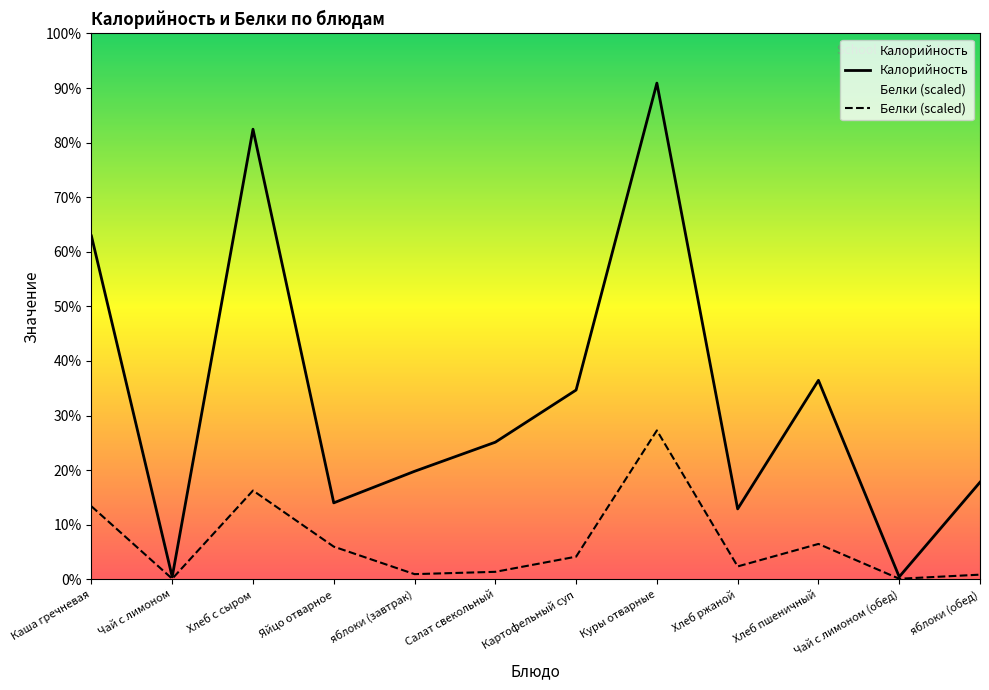

At which category is the sum across all series the highest?

Куры отварные